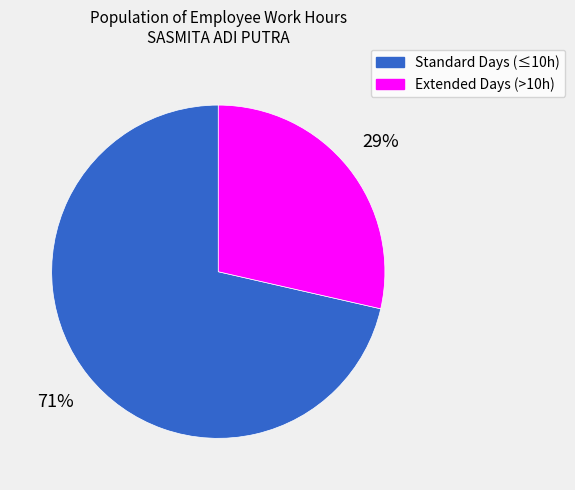

To the nearest percent, what is the combined percentage of Standard Days (≤10h) and Extended Days (>10h)?

100%